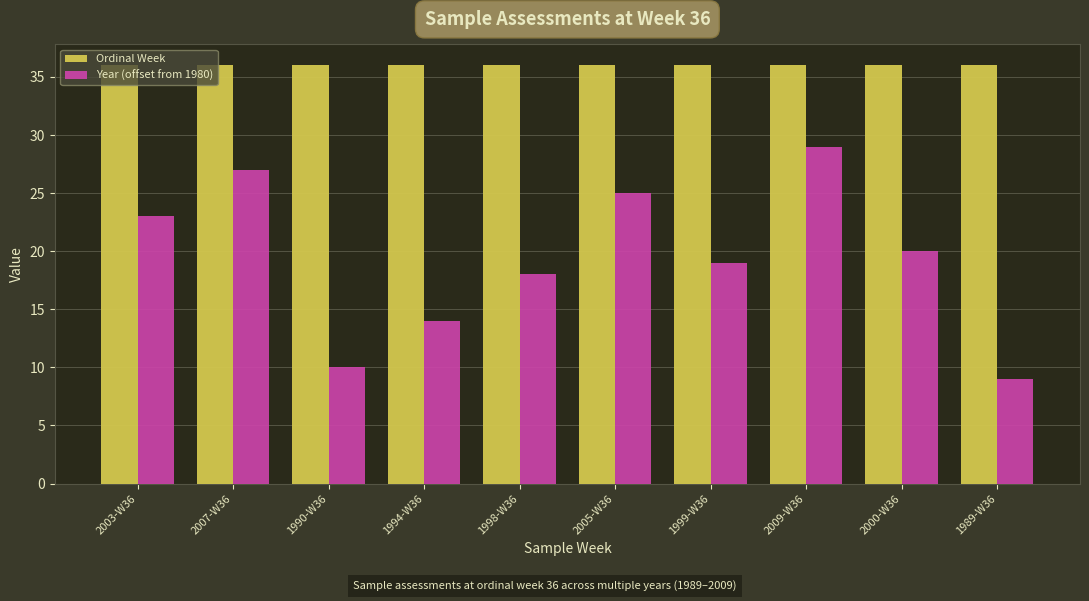

Reading left to right, transcribe all the data shown in this chart.

Ordinal Week: 36	36	36	36	36	36	36	36	36	36
Year (offset from 1980): 23	27	10	14	18	25	19	29	20	9